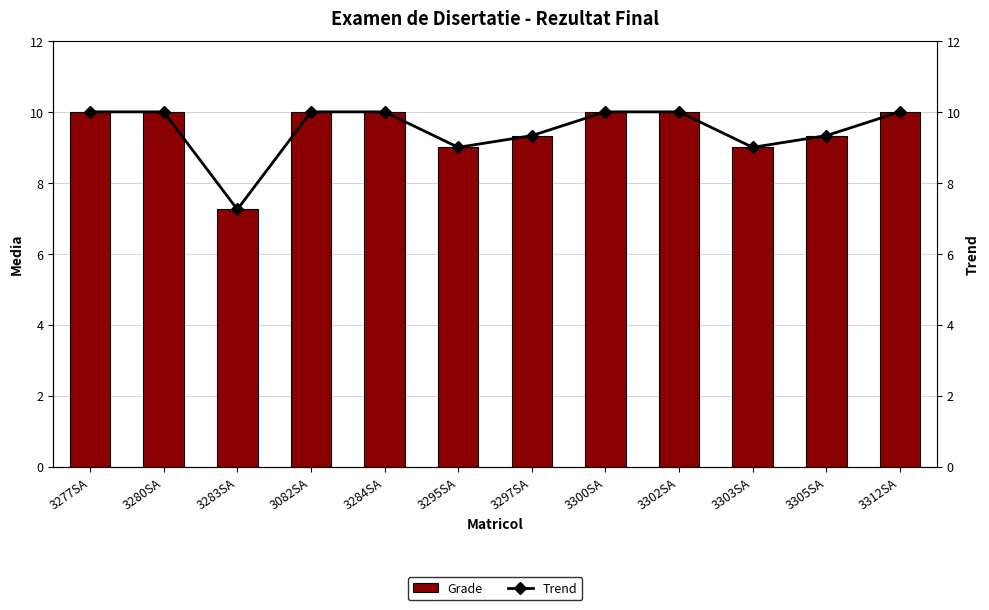

Reading left to right, list all the values displayed in this chart.

Grade: 3277SA=10.0	3280SA=10.0	3283SA=7.2	3082SA=10.0	3284SA=10.0	3295SA=9.0	3297SA=9.3	3300SA=10.0	3302SA=10.0	3303SA=9.0	3305SA=9.3	3312SA=10.0
Trend: 3277SA=10.0	3280SA=10.0	3283SA=7.2	3082SA=10.0	3284SA=10.0	3295SA=9.0	3297SA=9.3	3300SA=10.0	3302SA=10.0	3303SA=9.0	3305SA=9.3	3312SA=10.0